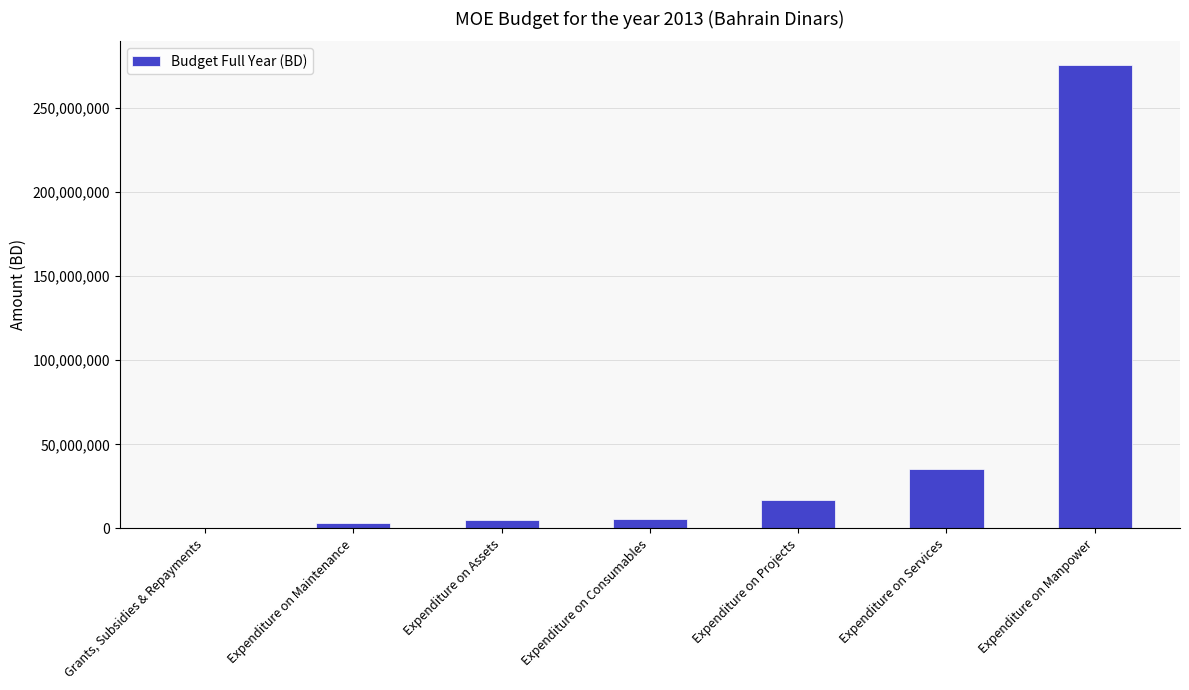

What is the approximate value at Expenditure on Assets, to the nearest 50?

4835200